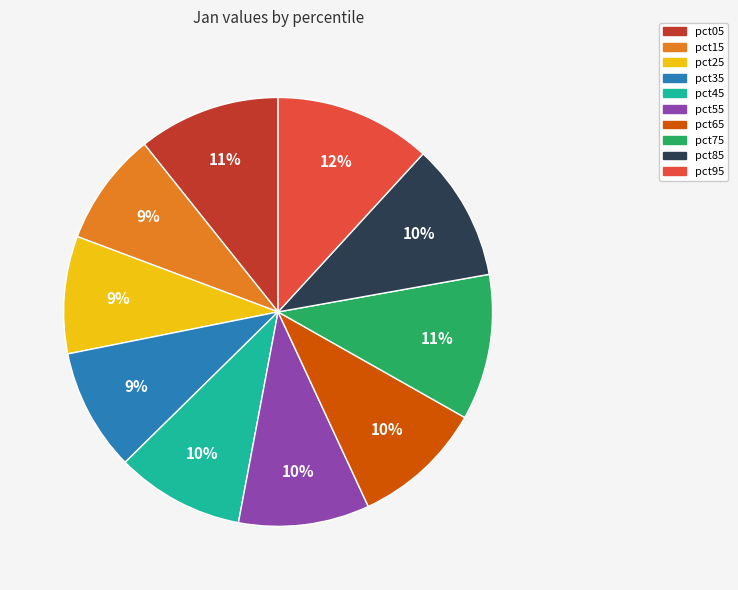

What is the largest slice in the pie chart?

pct95